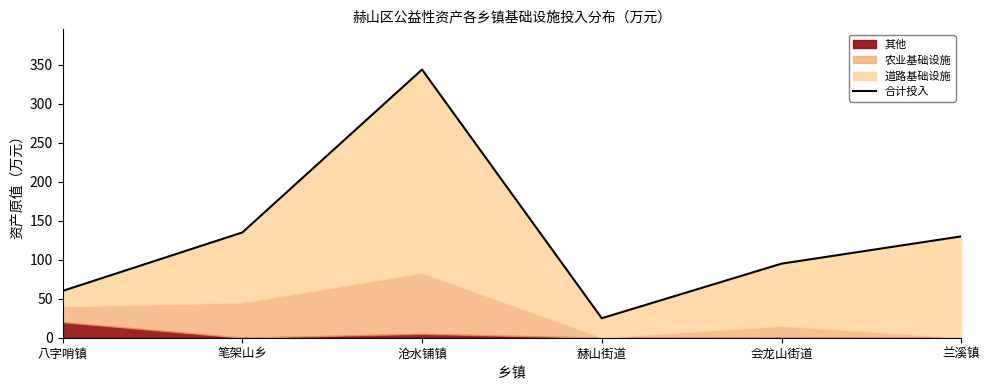

What value does the data have at 赫山街道?

25